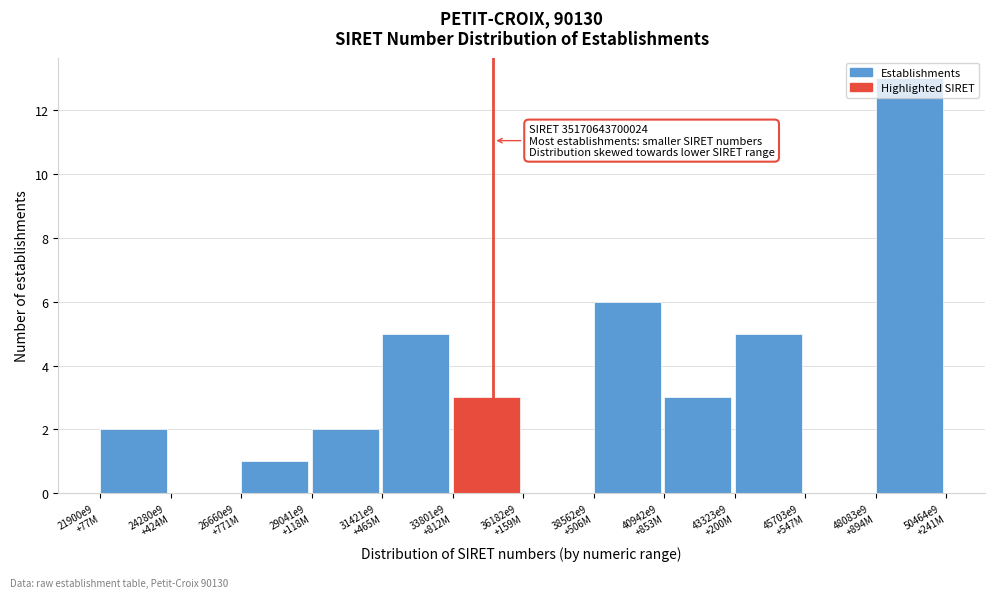

What is the greatest value displayed?

13